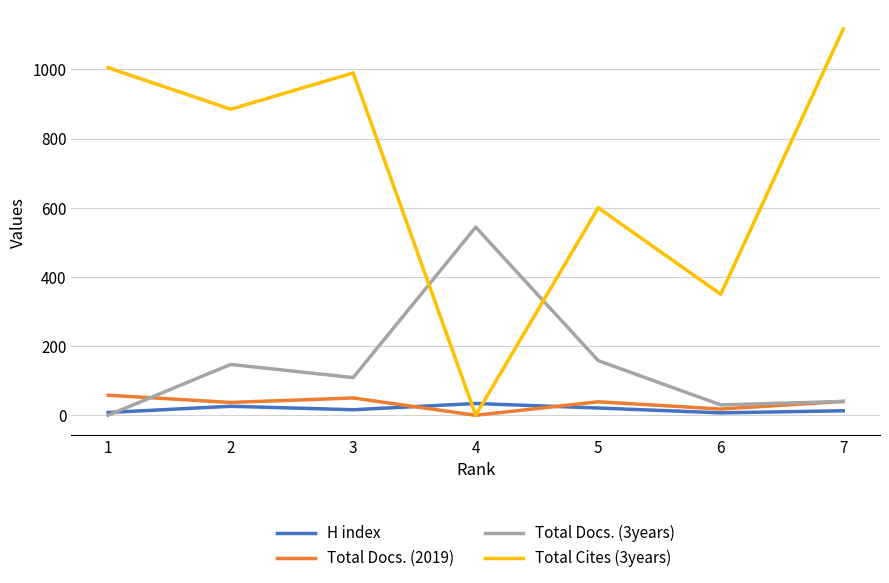

Which series has the largest total across all categories?

Total Cites (3years)